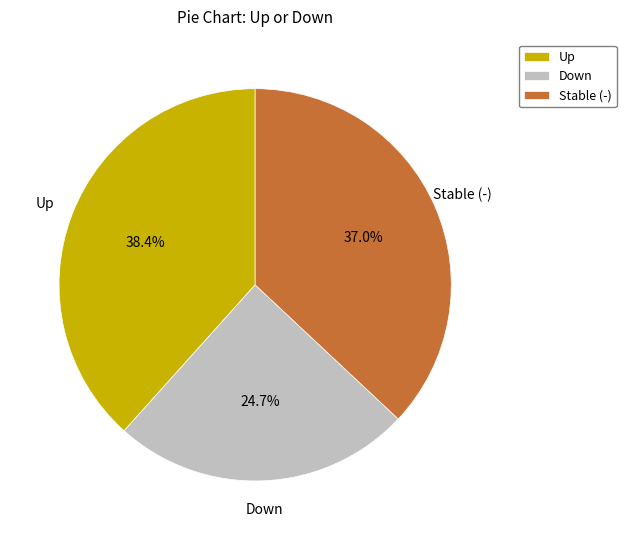

Rank the categories by value from highest to lowest.

Up, Stable (-), Down